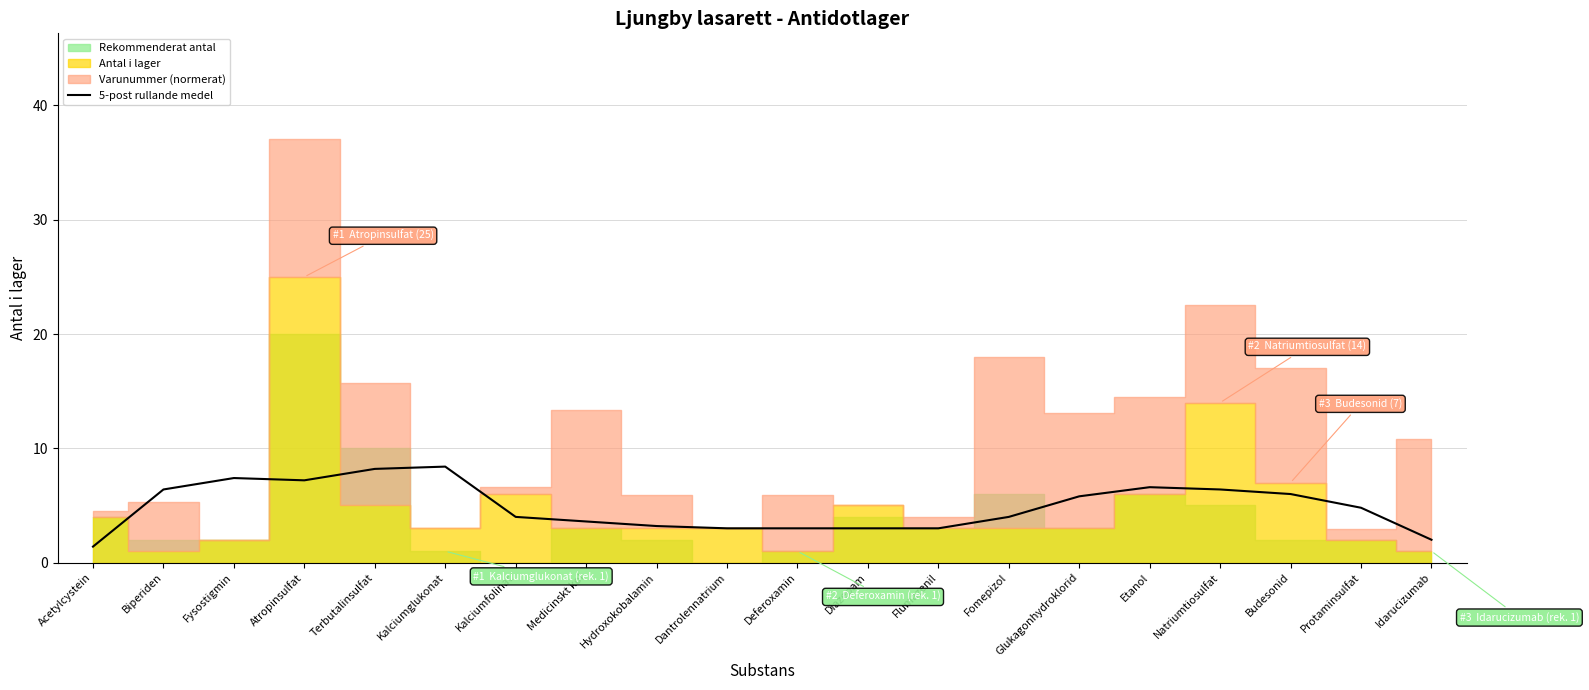

What is the difference between the values at Protaminsulfat and Glukagonhydroklorid?

1.0